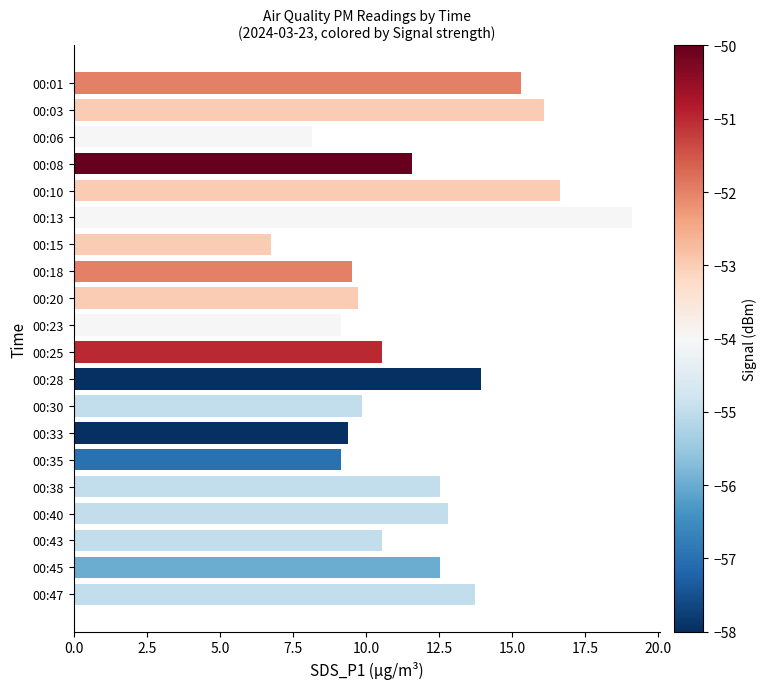

What is the sum of all values?

237.0